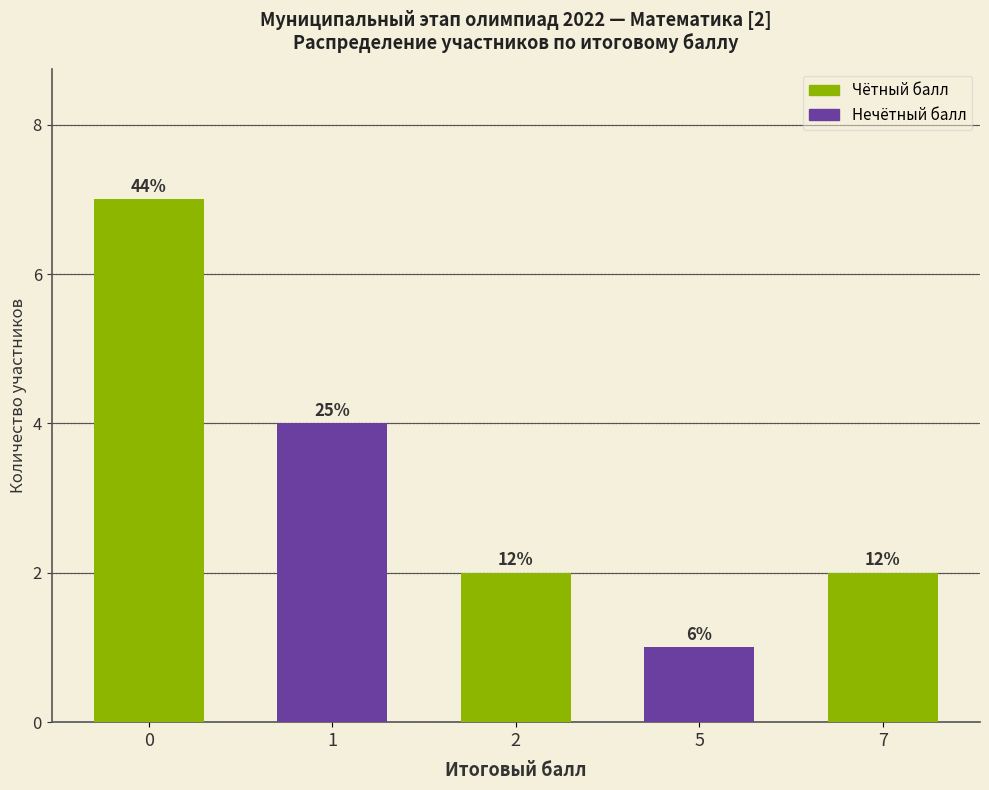

The value at 5 is 0. True or false?

False